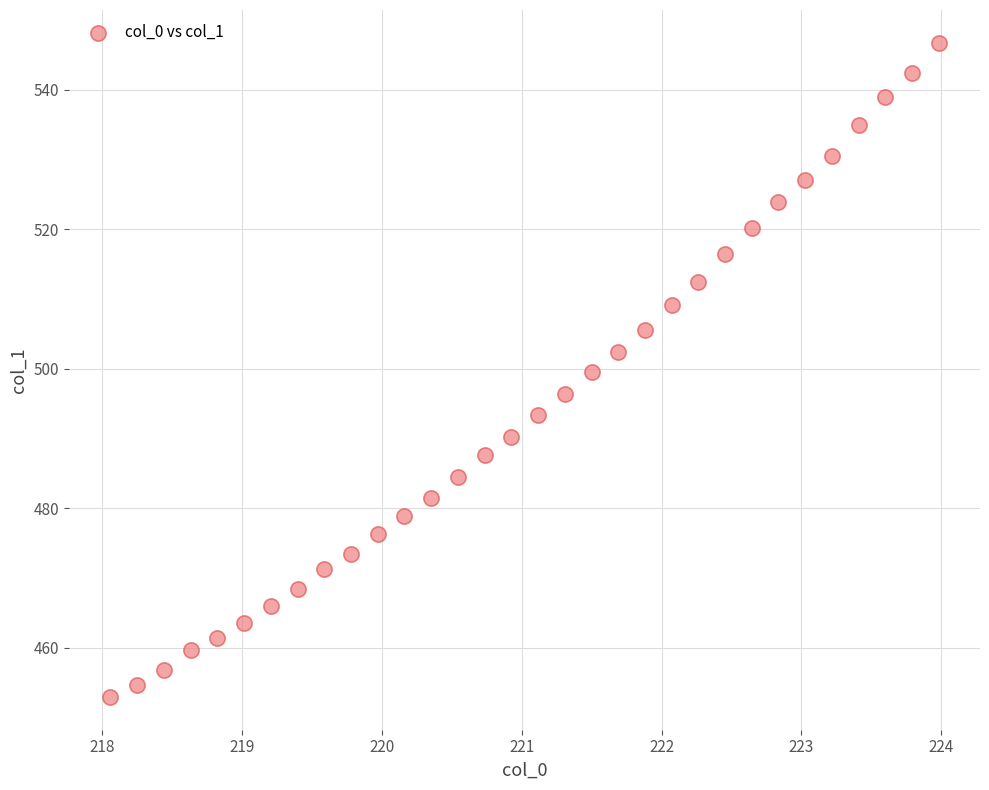

What is the range of Y values (max minus min)?

93.8